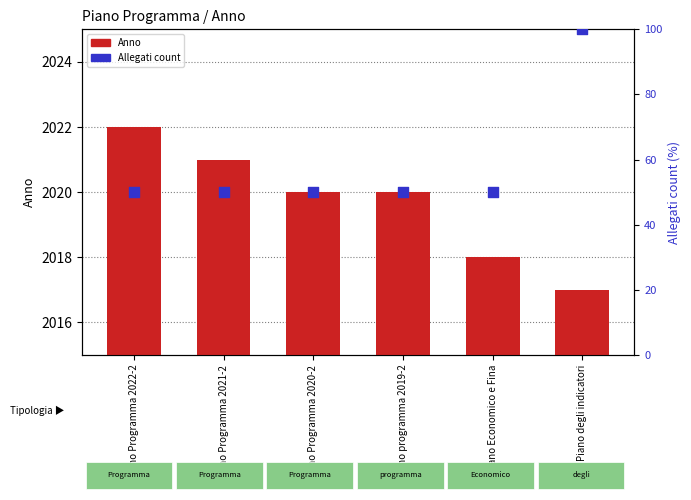

Which series contains the highest Y value?

Anno